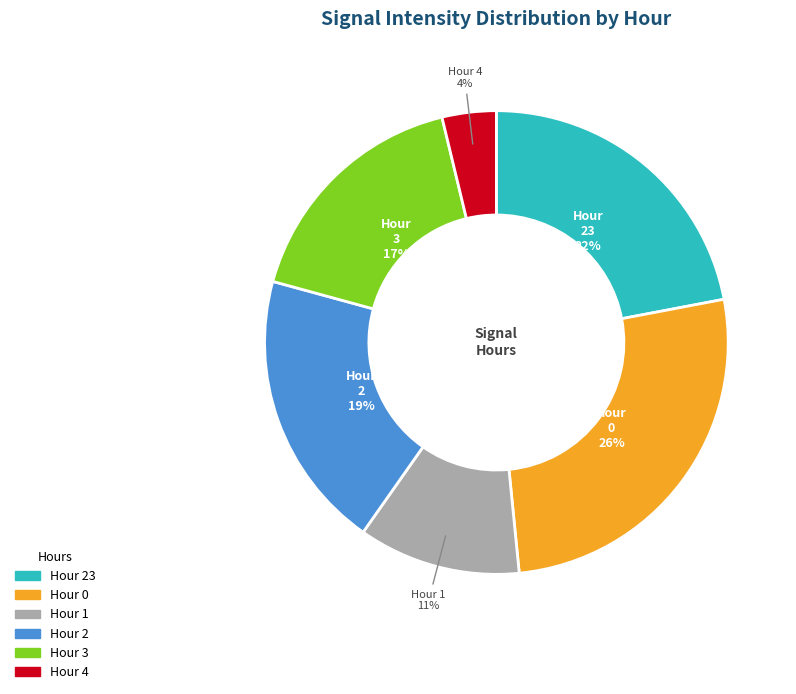

Is there any slice that represents more than half of the pie?

No